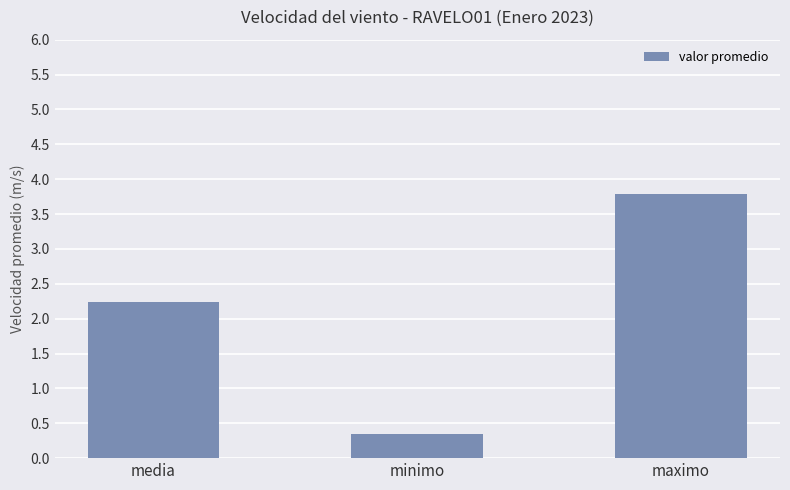

Rank the categories by value from highest to lowest.

maximo, media, minimo